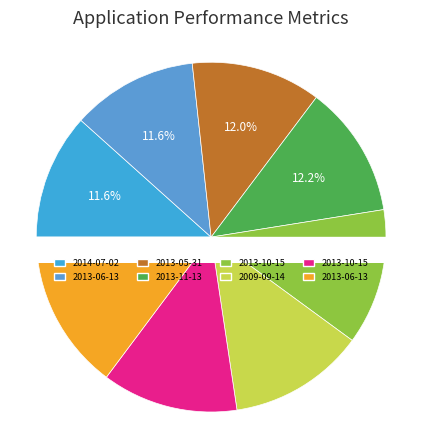

Which category has the biggest portion of the pie?

2013-06-13